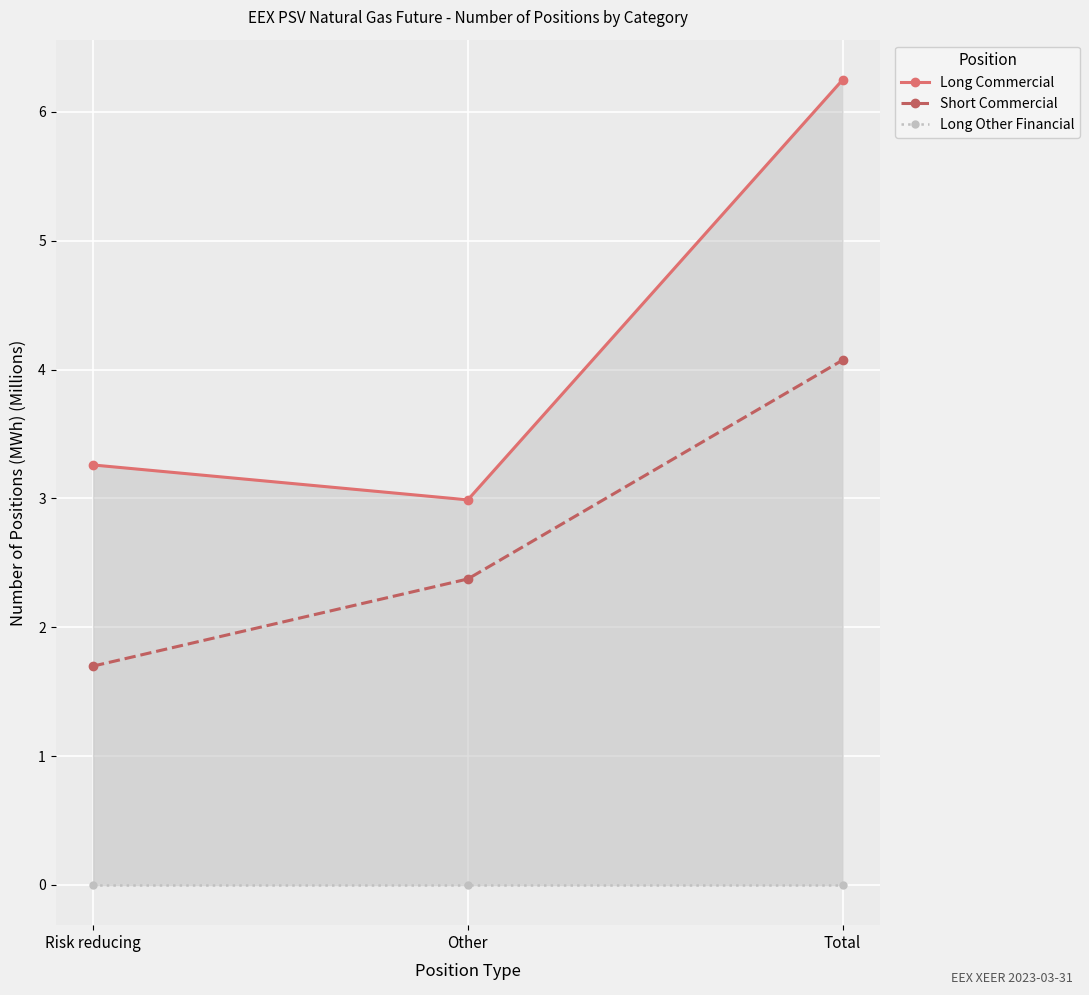

Rank the series by their maximum value, from highest to lowest.

Long Commercial, Short Commercial, Long Other Financial